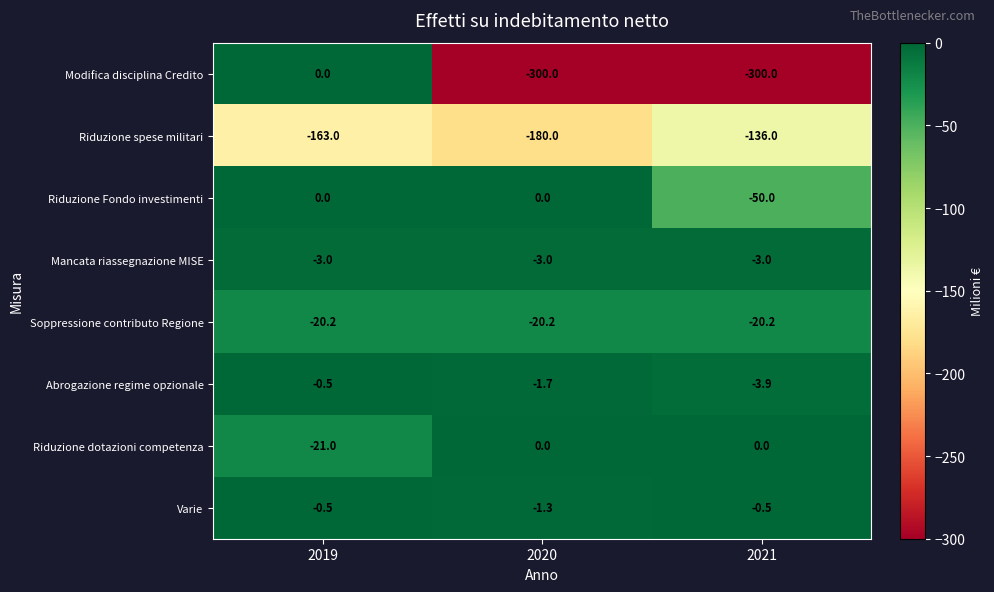

Reading left to right, transcribe all the data shown in this chart.

Modifica disciplina Credito: 2019=0.0	2020=-300.0	2021=-300.0
Riduzione spese militari: 2019=-163.0	2020=-180.0	2021=-136.0
Riduzione Fondo investimenti: 2019=0.0	2020=0.0	2021=-50.0
Mancata riassegnazione MISE: 2019=-3.0	2020=-3.0	2021=-3.0
Soppressione contributo Regione: 2019=-20.2	2020=-20.2	2021=-20.2
Abrogazione regime opzionale: 2019=-0.5	2020=-1.7	2021=-3.9
Riduzione dotazioni competenza: 2019=-21.0	2020=0.0	2021=0.0
Varie: 2019=-0.5	2020=-1.3	2021=-0.5